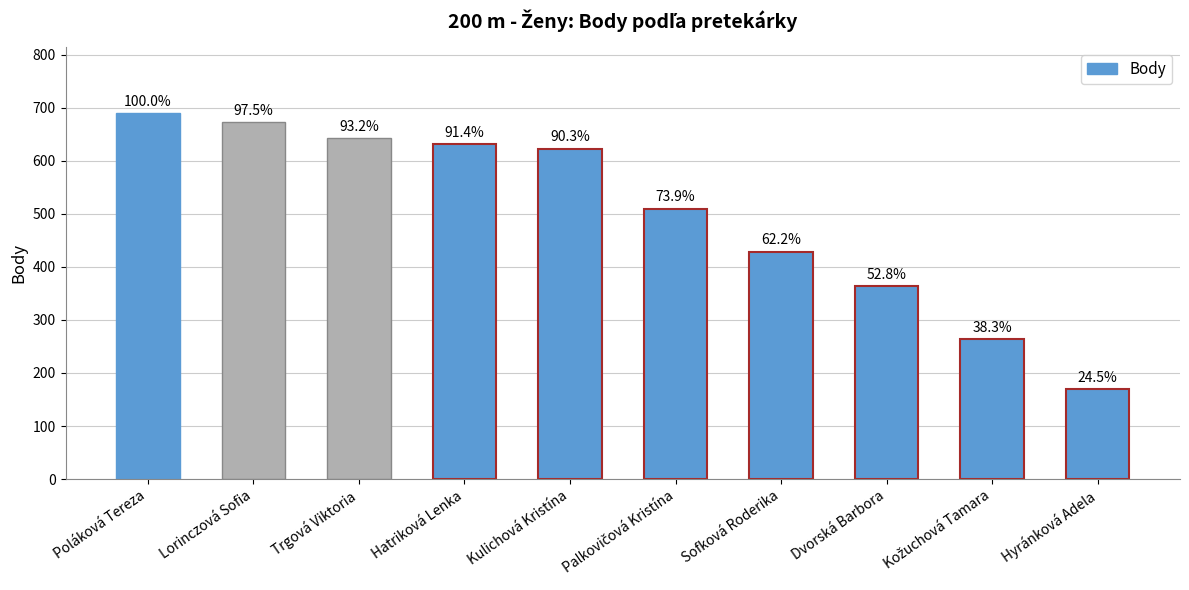

At which category does the chart reach its minimum across all series?

Hyránková Adela